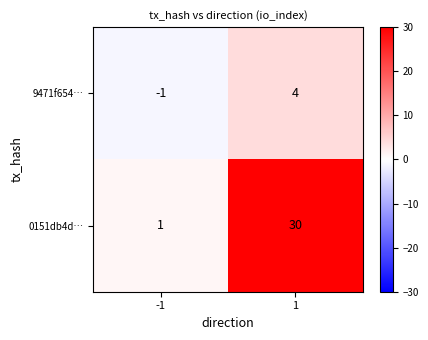

At which category is the sum across all series the highest?

1